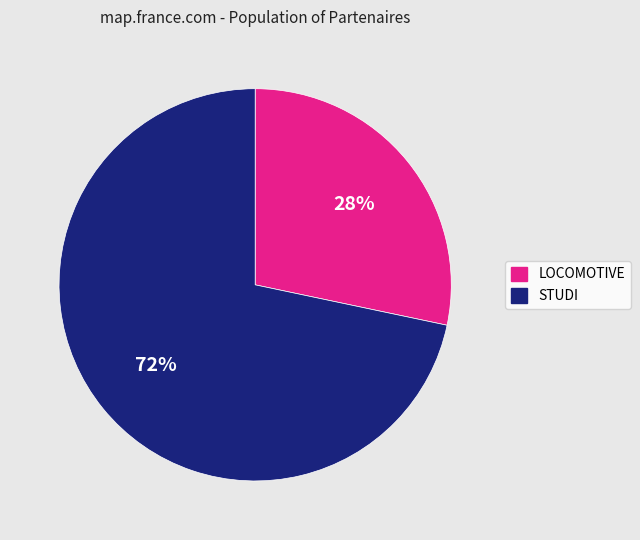

Rank the categories by value from lowest to highest.

LOCOMOTIVE, STUDI